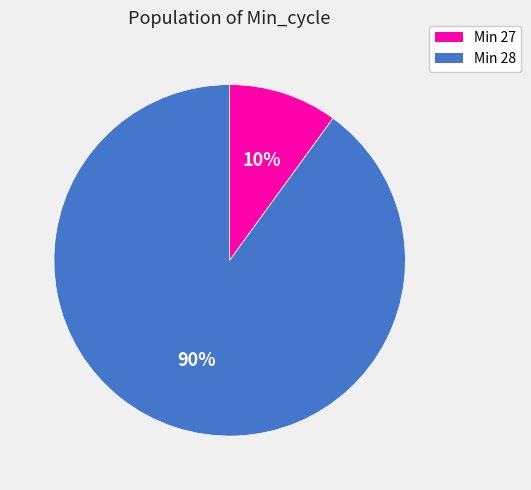

How many slices are in this pie chart?

2